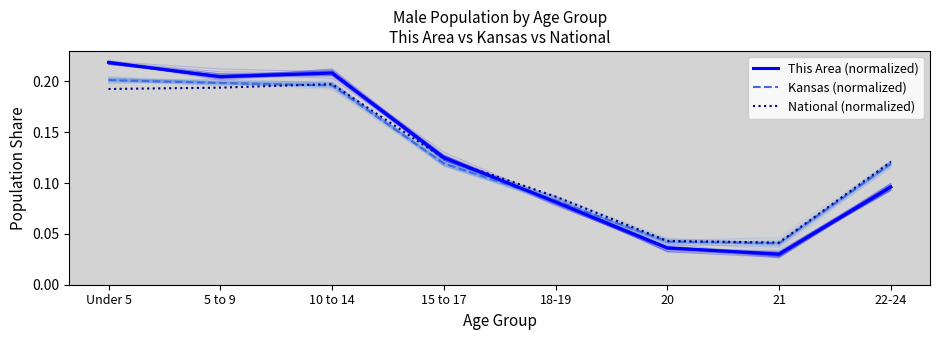

Count the number of categories in the chart.

8